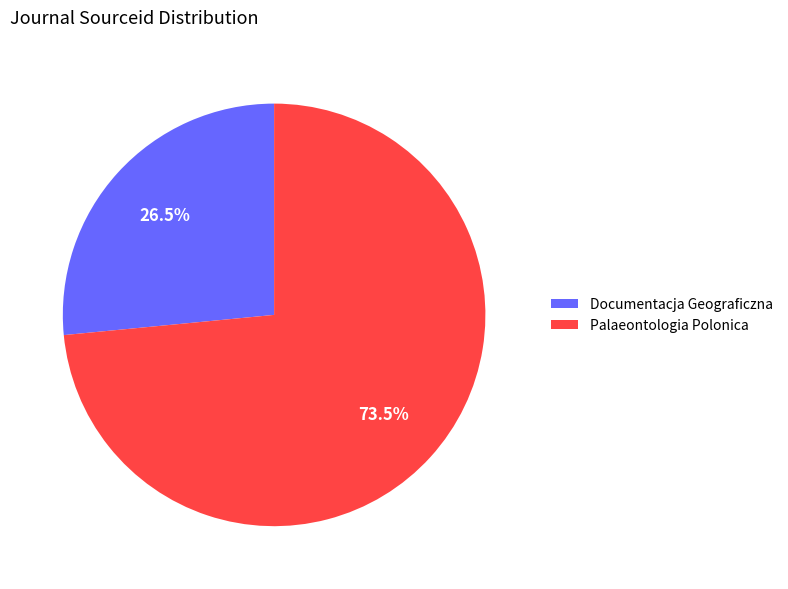

Between Palaeontologia Polonica and Documentacja Geograficzna, which is larger?

Palaeontologia Polonica